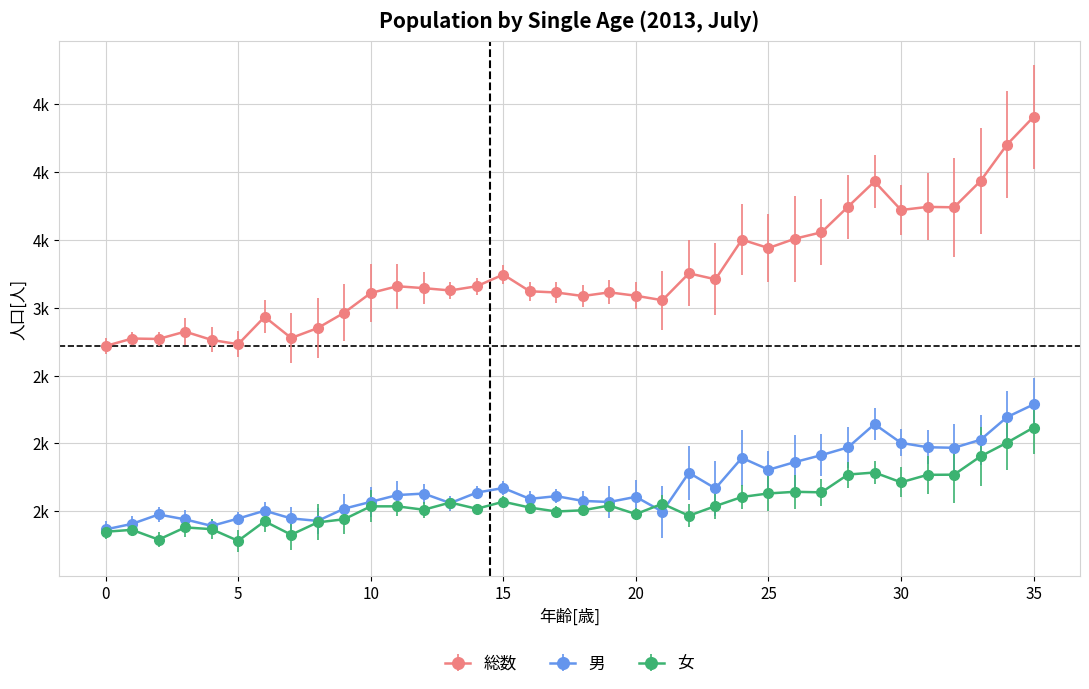

True or false: 総数 has more than 0 interior local peaks.

True